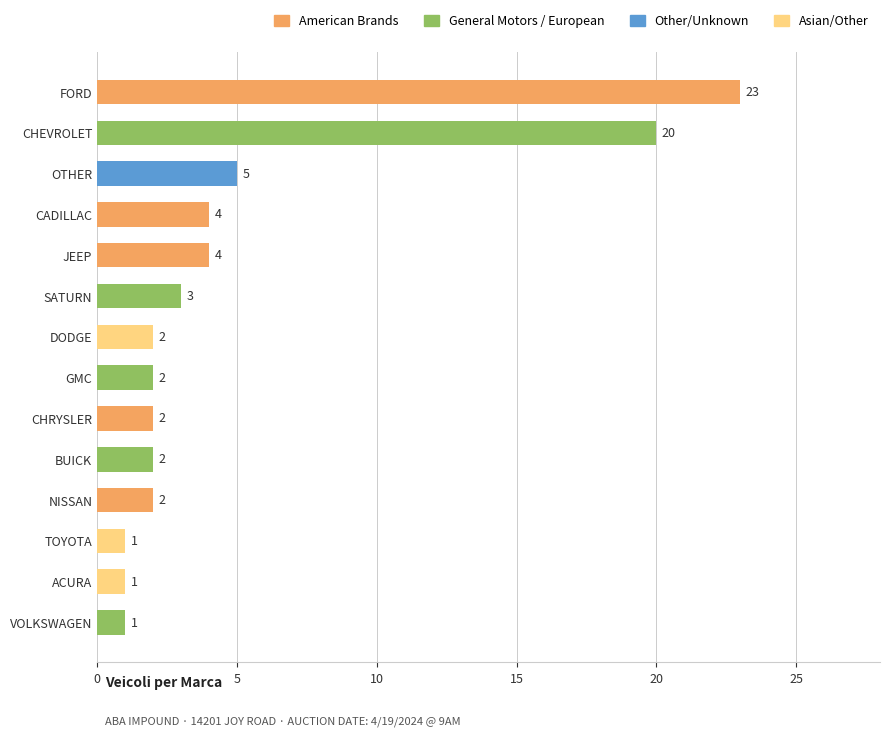

The chart shows a value of 1 at VOLKSWAGEN. True or false?

True